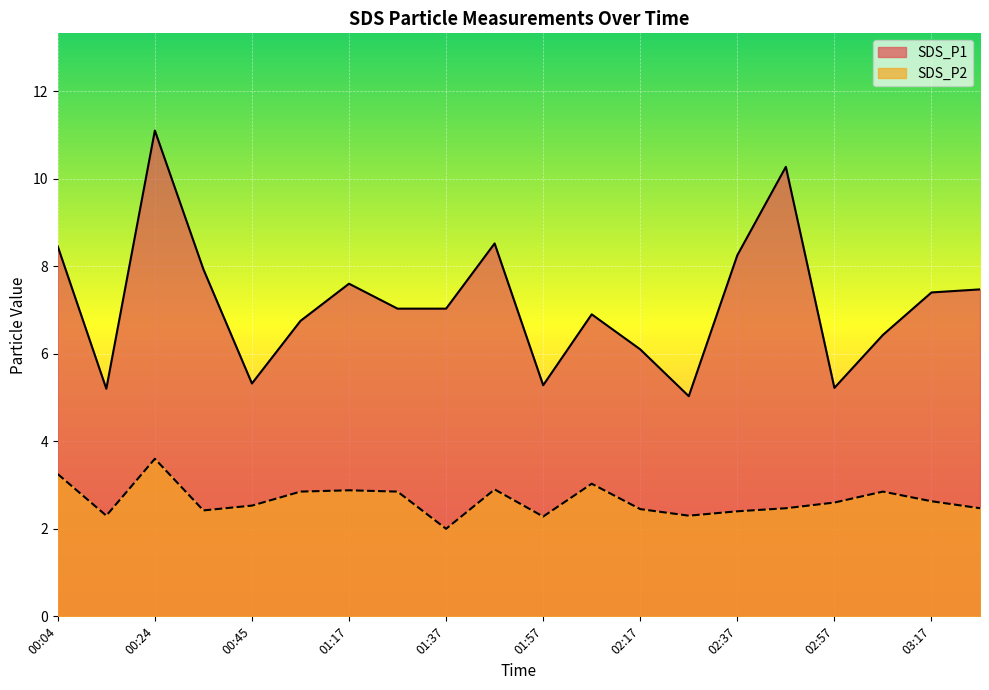

What is the difference between the highest and lowest values at 01:57?

3.0